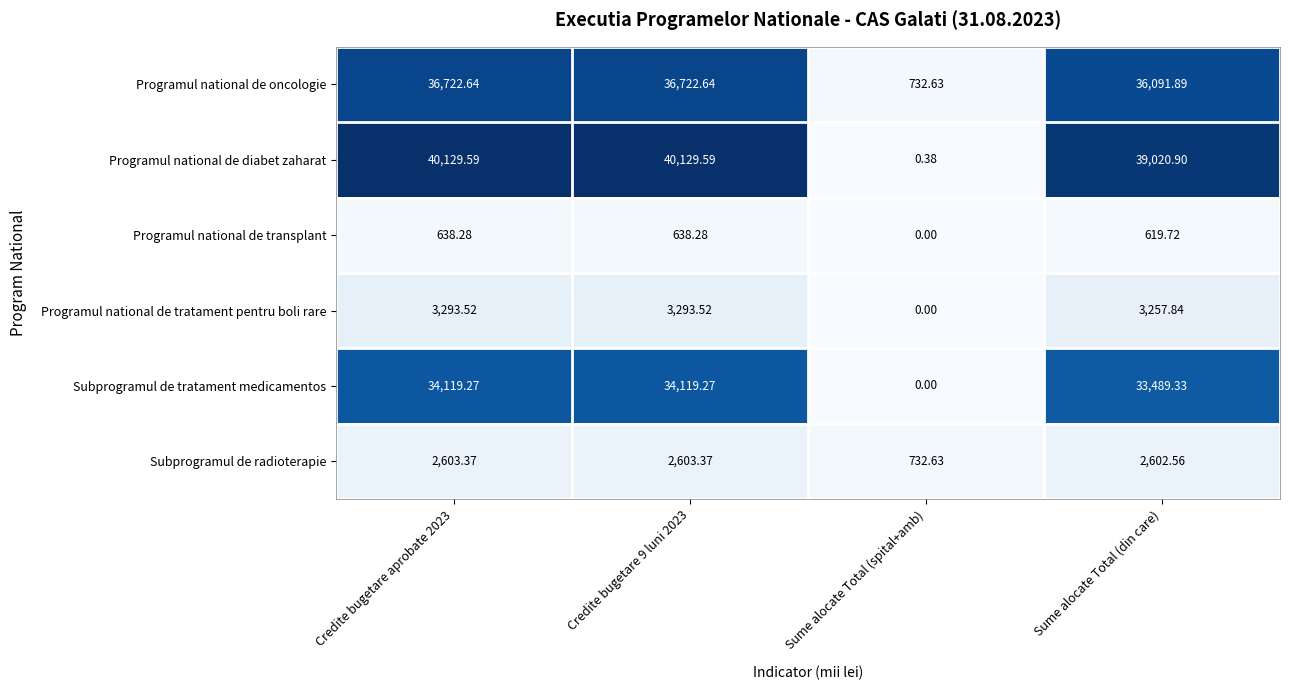

Rank the series by their maximum value, from highest to lowest.

Programul national de diabet zaharat, Programul national de oncologie, Subprogramul de tratament medicamentos, Programul national de tratament pentru boli rare, Subprogramul de radioterapie, Programul national de transplant